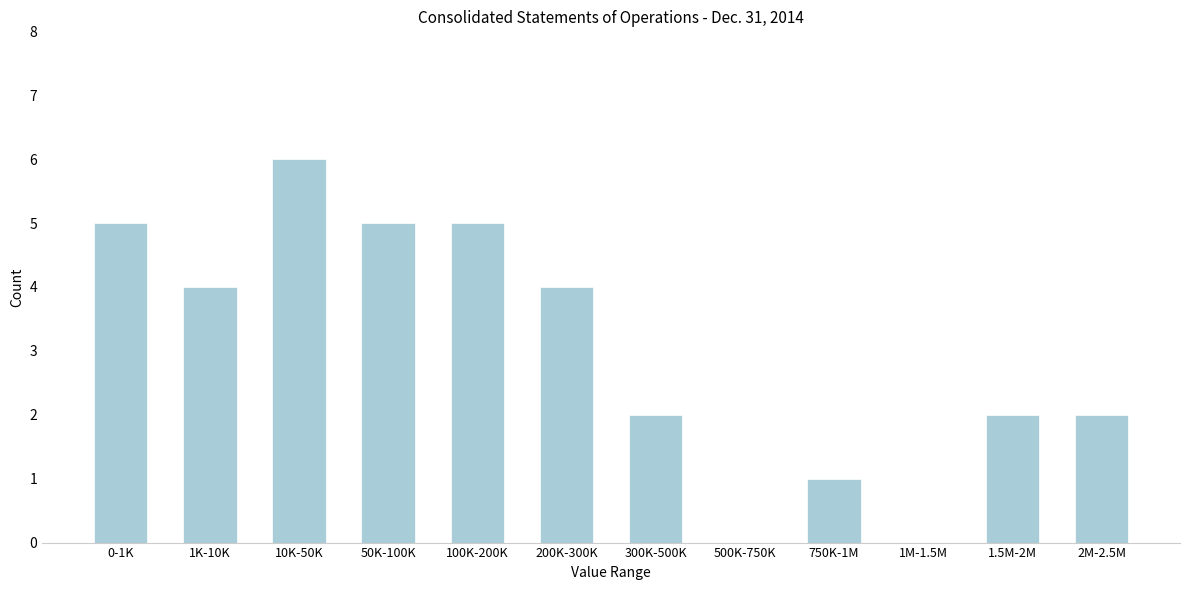

Reading left to right, what are all the values shown in this chart?

0-1K=5	1K-10K=4	10K-50K=6	50K-100K=5	100K-200K=5	200K-300K=4	300K-500K=2	500K-750K=0	750K-1M=1	1M-1.5M=0	1.5M-2M=2	2M-2.5M=2